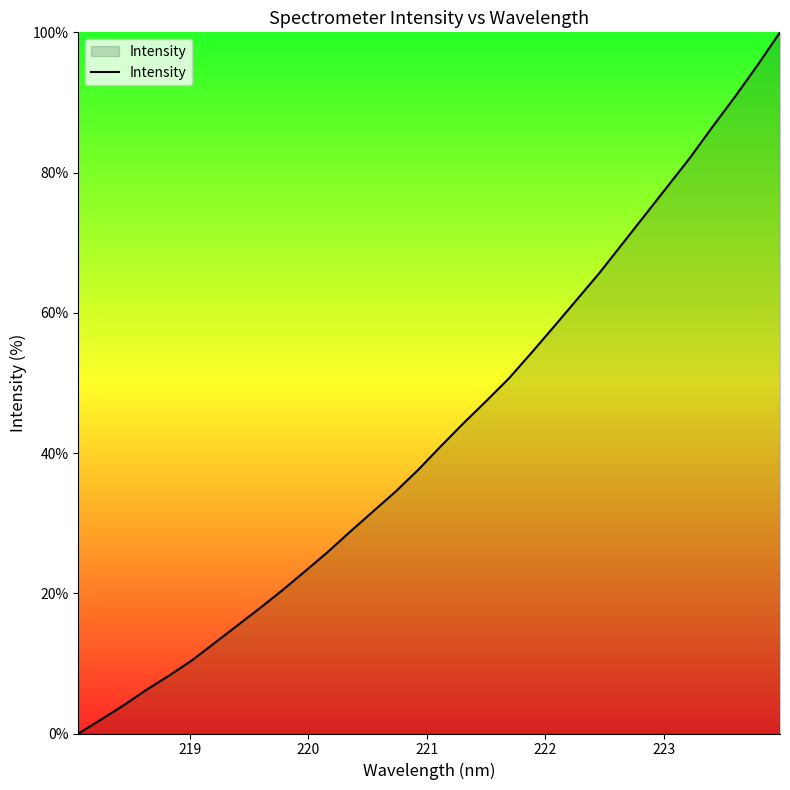

What is the difference between the maximum and minimum values?

100.0